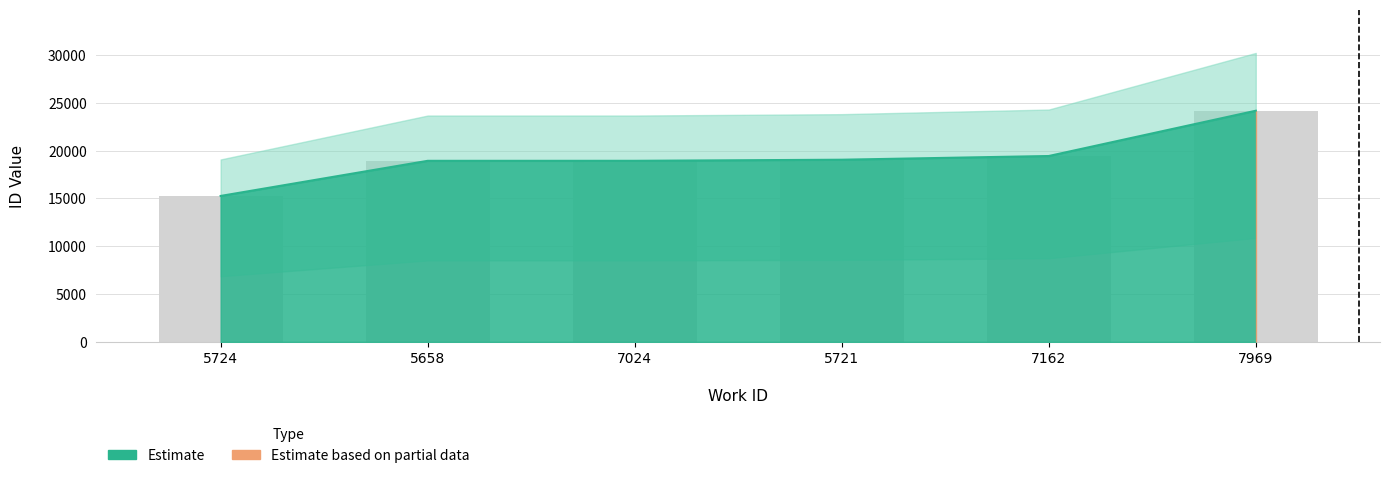

Count the number of categories in the chart.

6